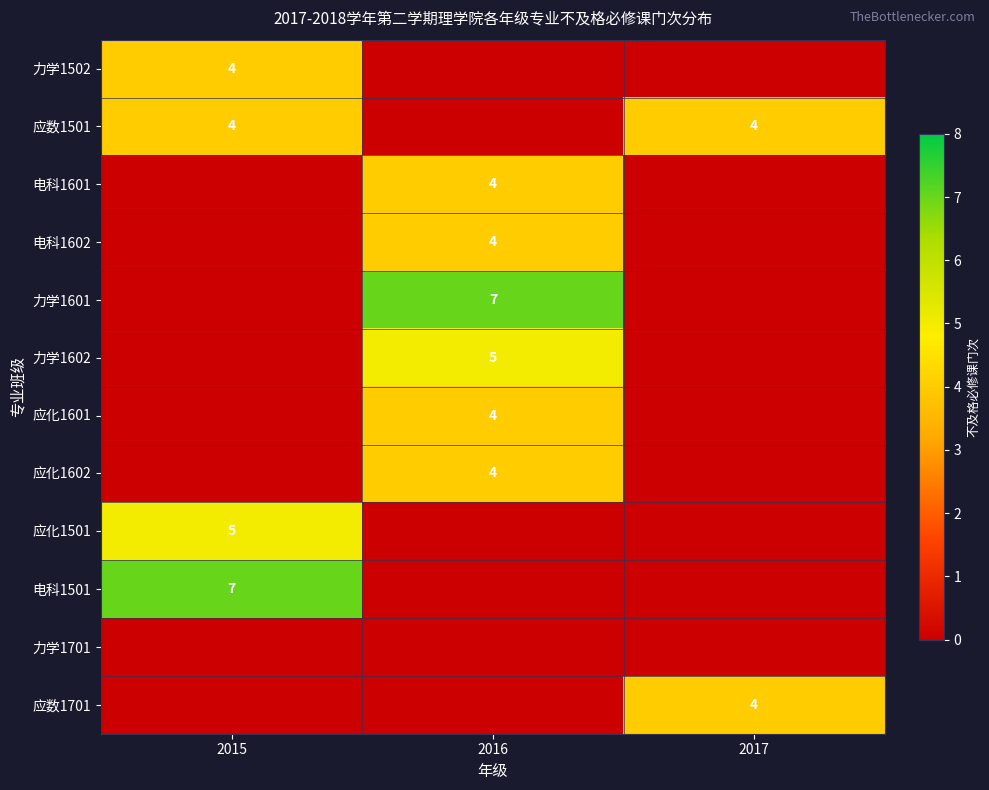

The value of 应数1501 at 2017 is 2. True or false?

False